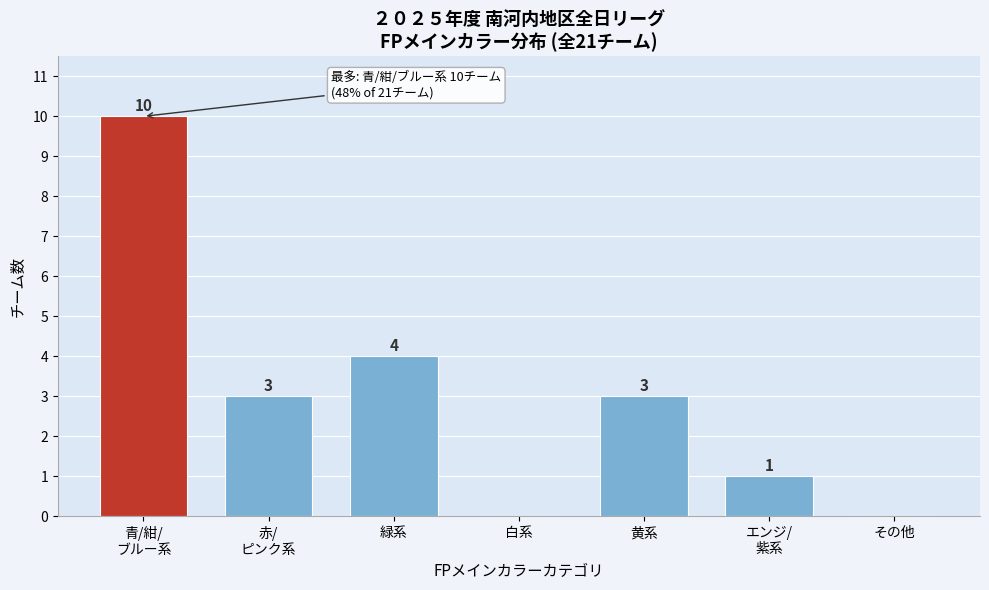

True or false: the data shows 3 at 黄系.

True